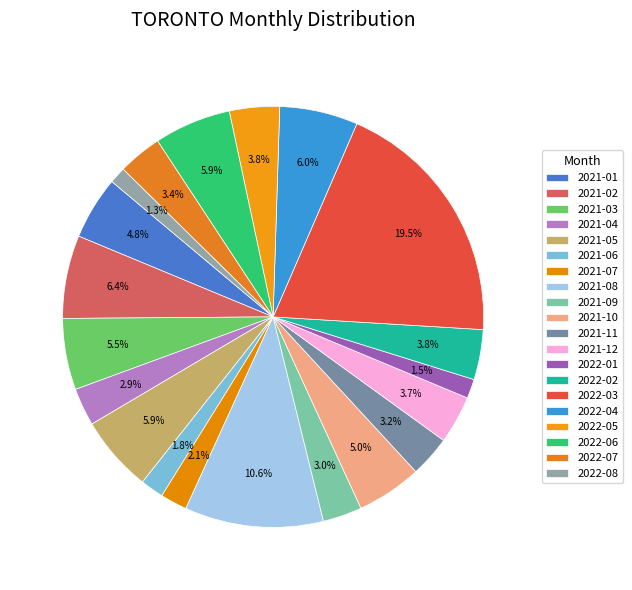

True or false: 2022-07 accounts for 3% of the total.

True